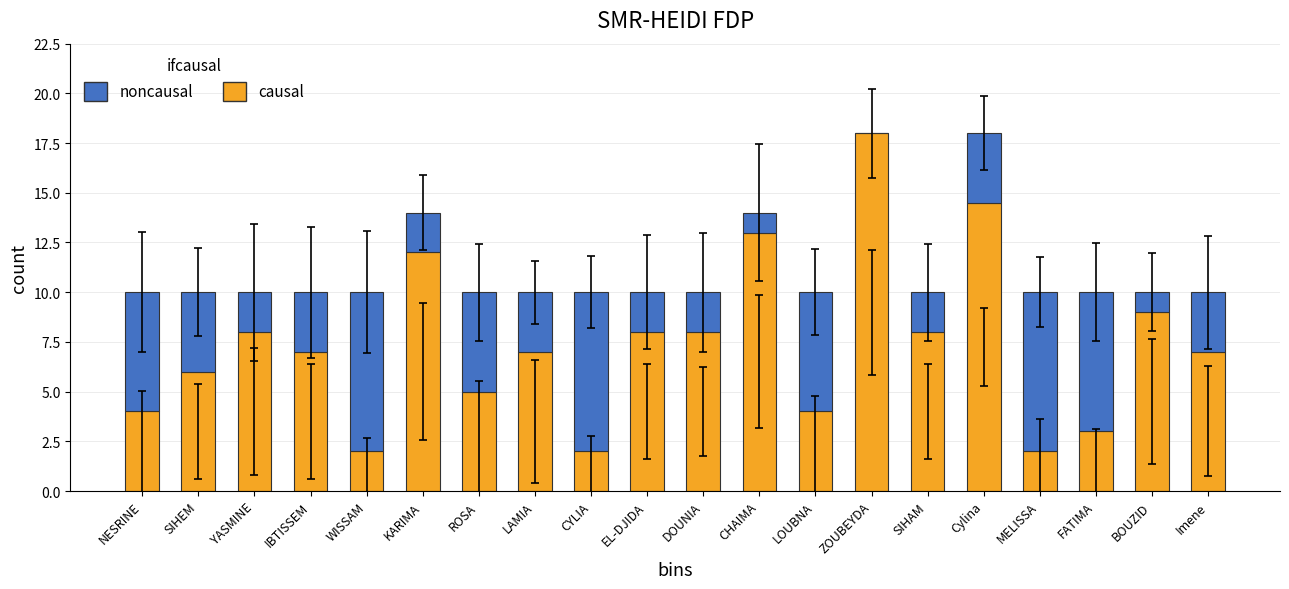

What is the sum of all causal values?

147.5